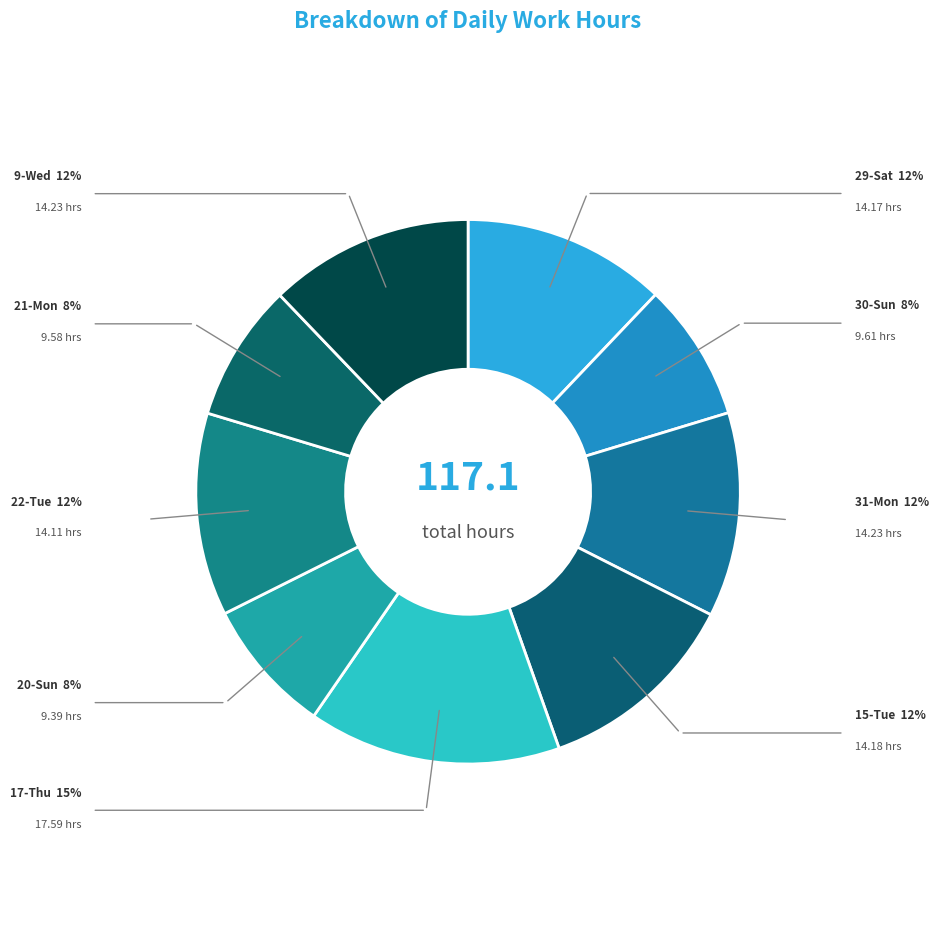

How many slices are in this pie chart?

9